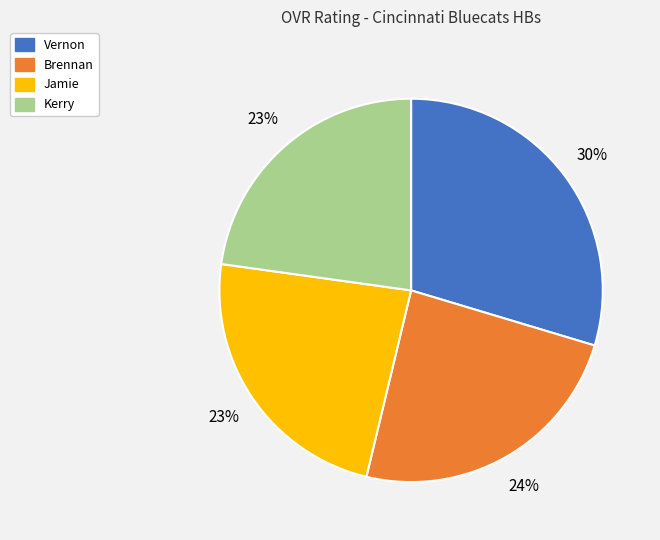

Is it true that Brennan is 24% of the pie?

True